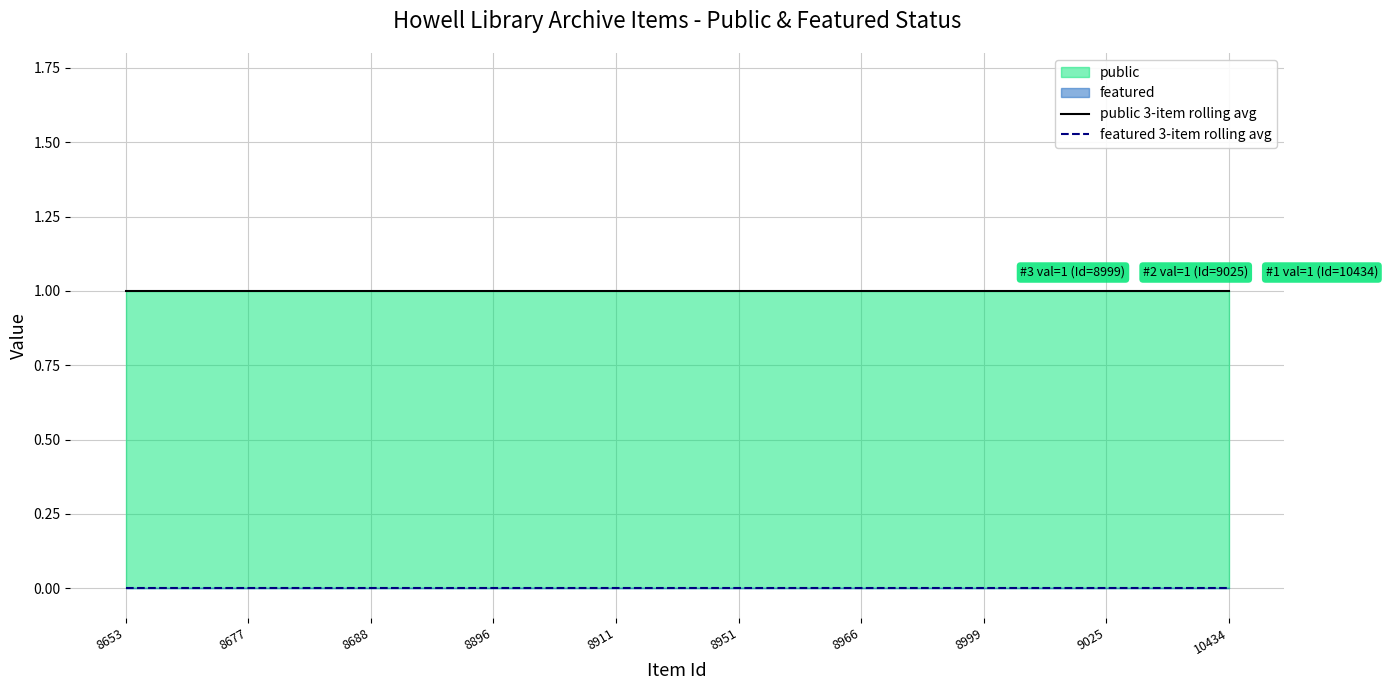

True or false: featured 3-item rolling avg and public 3-item rolling avg intersect in this chart.

False